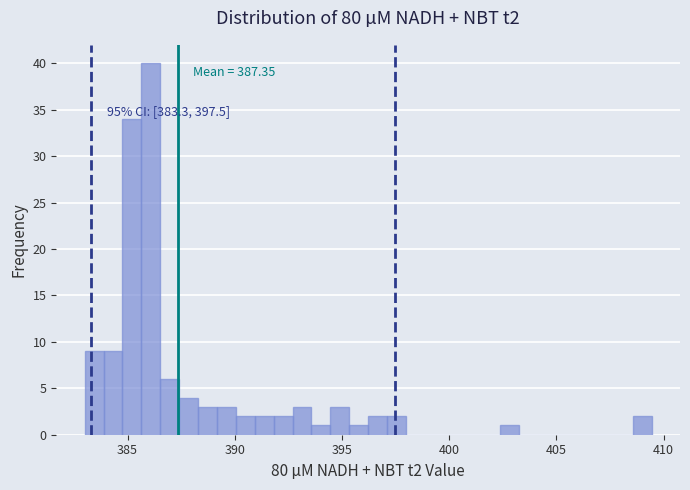

Read against the x-axis, roughly where is the centre of the tallest bar?

386.0